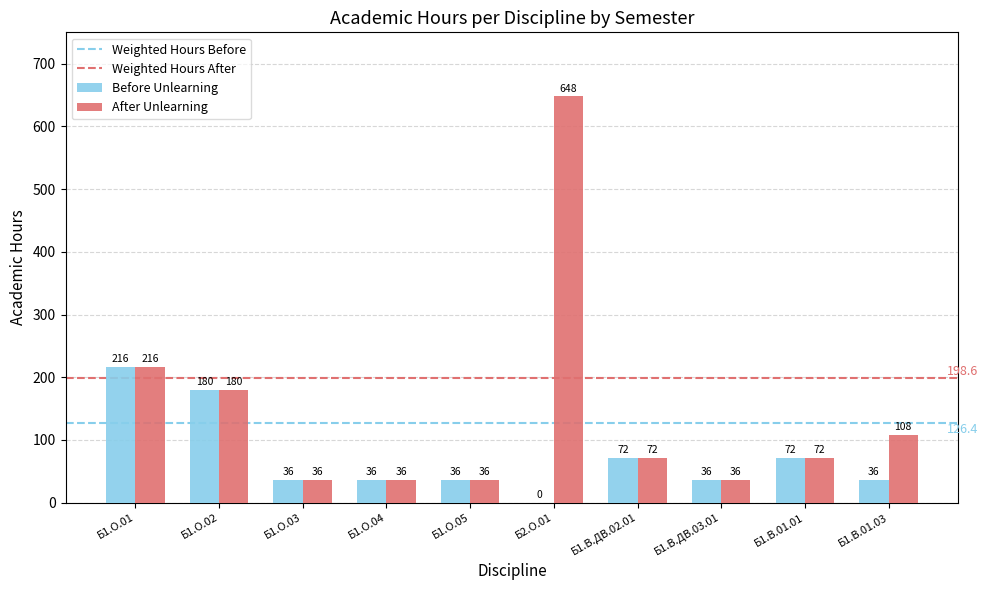

Is the value of After Unlearning at Б1.О.04 greater than the value of Before Unlearning at Б2.О.01?

Yes